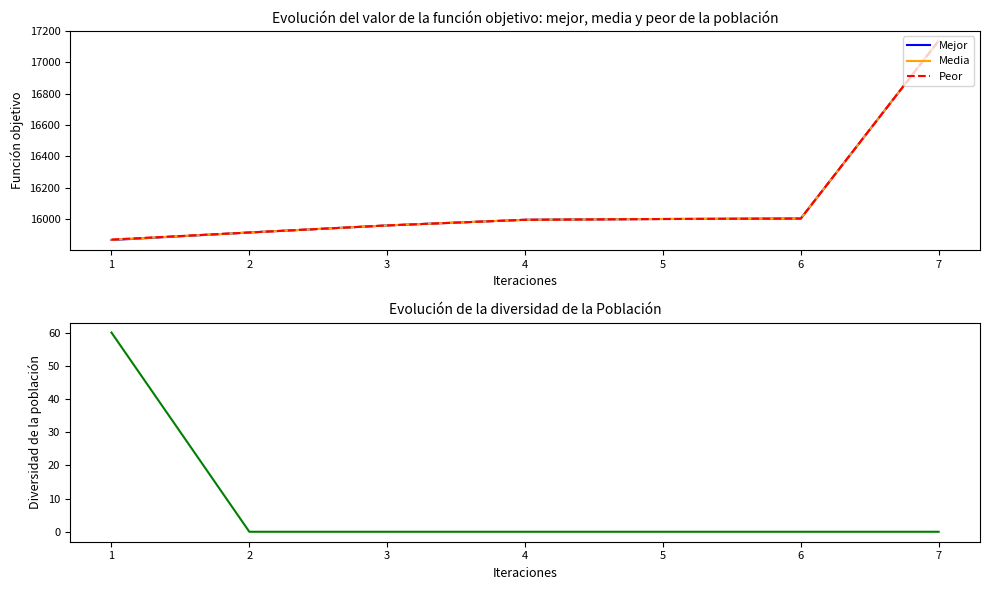

At how many categories does at least one series exceed 3996?

7